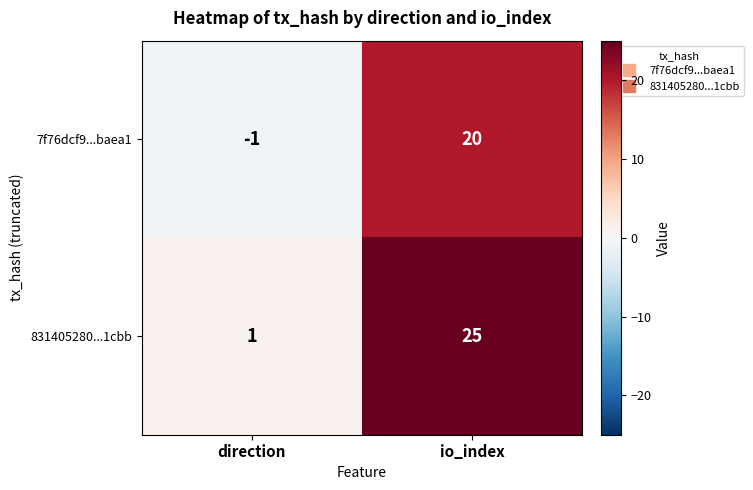

What is the greatest value displayed?

25